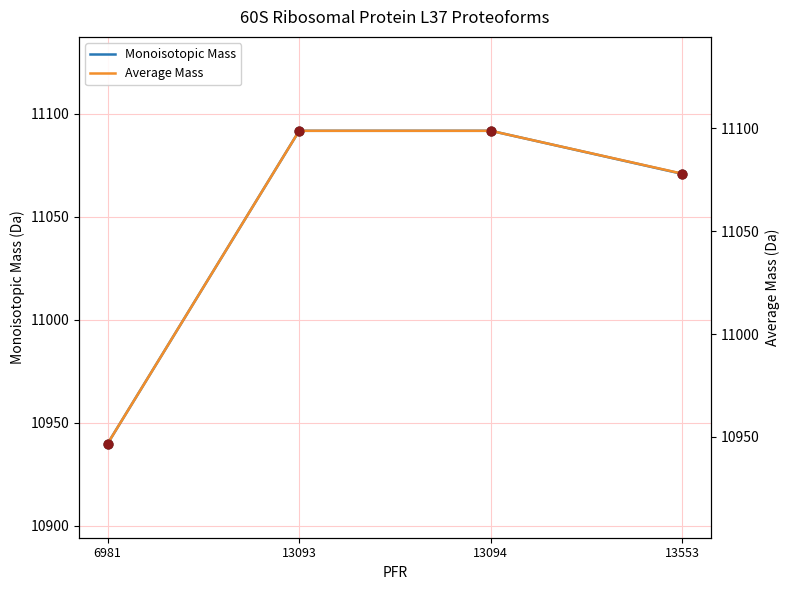

At which category is the sum across all series the highest?

13093